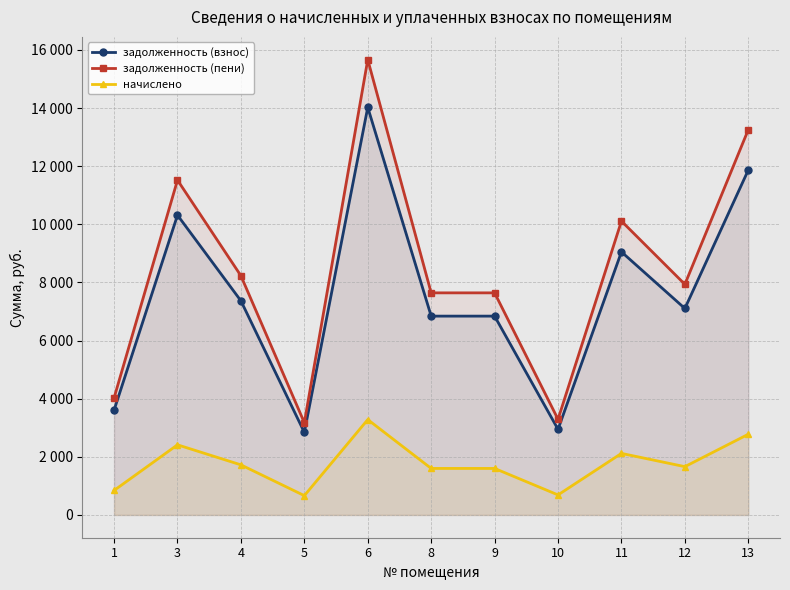

Is it true that задолженность (пени) equals 5912.4 at 6?

False